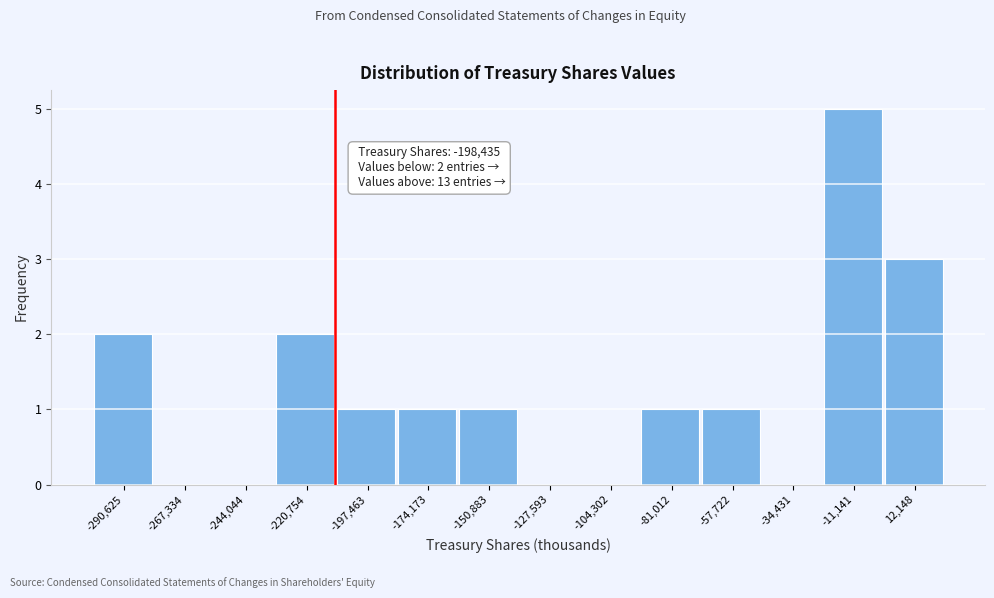

Reading right to left, transcribe all the data shown in this chart.

12,148=3	-11,141=5	-34,431=0	-57,722=1	-81,012=1	-104,302=0	-127,593=0	-150,883=1	-174,173=1	-197,463=1	-220,754=2	-244,044=0	-267,334=0	-290,625=2